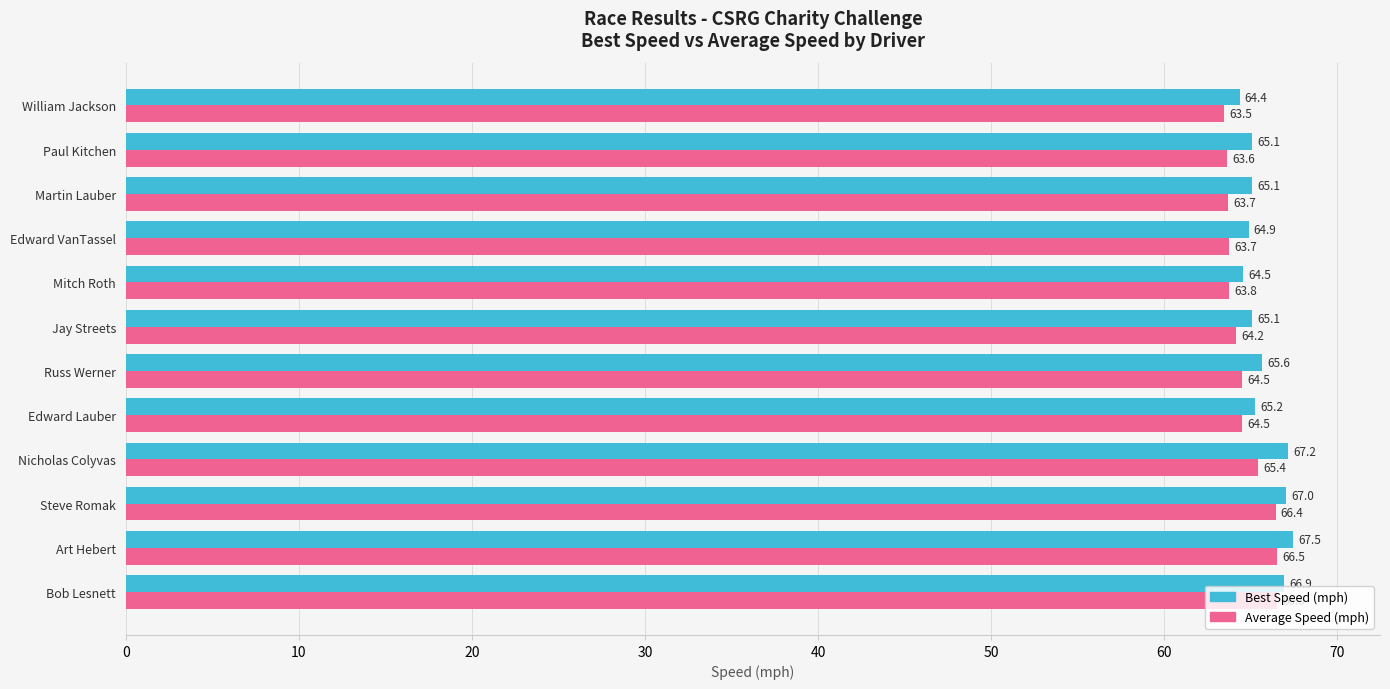

What is the sum of the Best Speed (mph) values at Martin Lauber and Russ Werner?

130.7